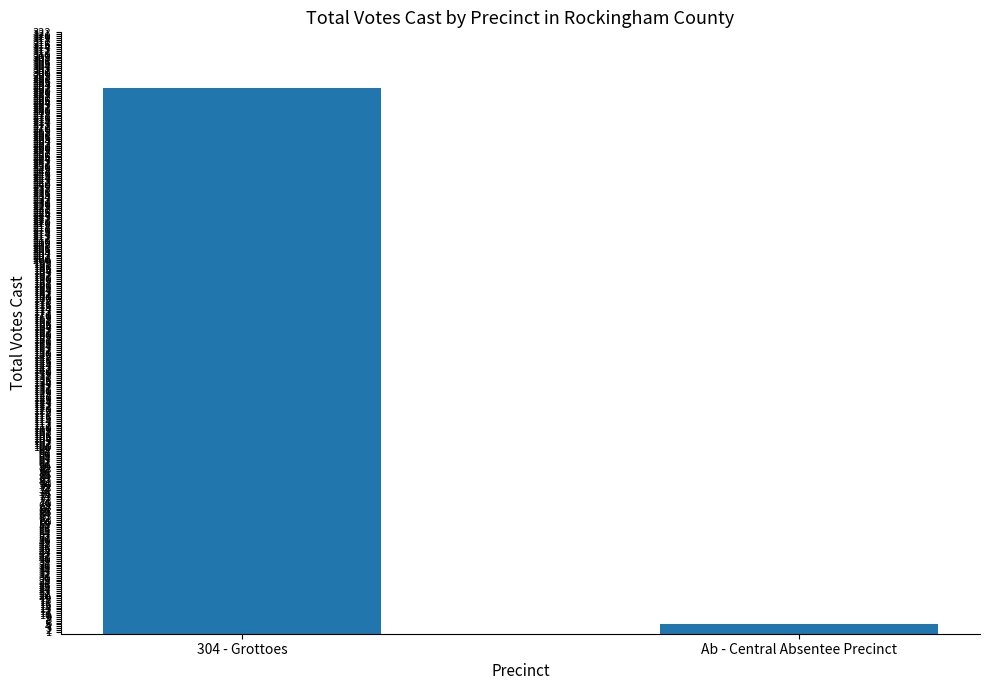

What is the maximum value shown in the chart?

292